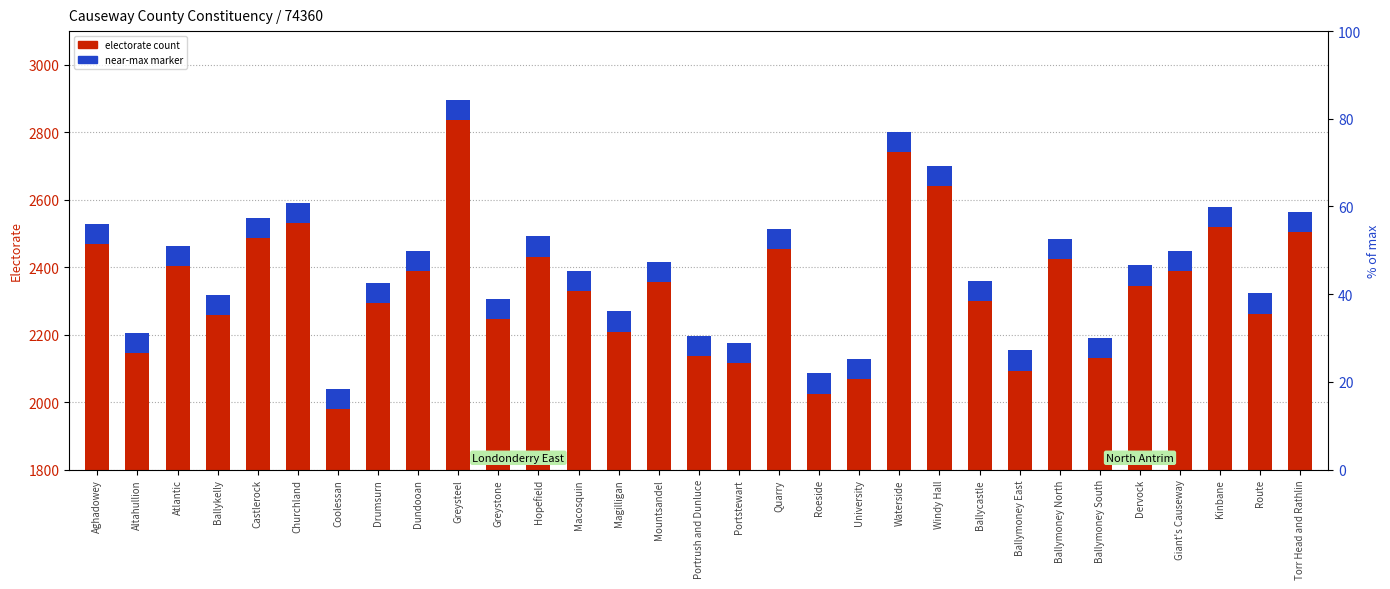

Rank the categories by value from highest to lowest.

Greysteel, Waterside, Windy Hall, Churchland, Kinbane, Torr Head and Rathlin, Castlerock, Aghadowey, Quarry, Hopefield, Ballymoney North, Atlantic, Dundooan, Giant's Causeway, Mountsandel, Dervock, Macosquin, Ballycastle, Drumsurn, Route, Ballykelly, Greystone, Magilligan, Altahullion, Portrush and Dunluce, Ballymoney South, Portstewart, Ballymoney East, University, Roeside, Coolessan